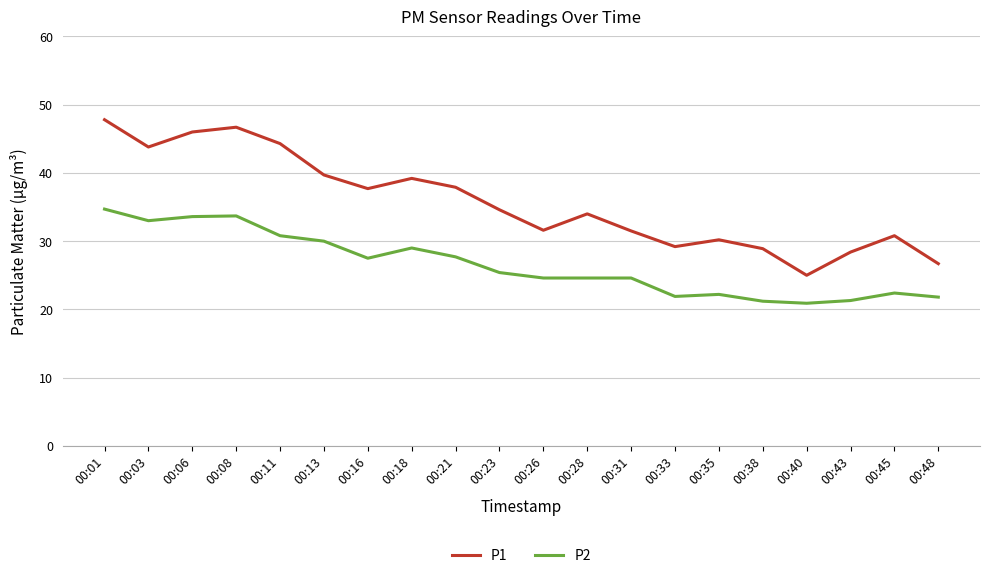

What are all the series names shown in the legend?

P1, P2